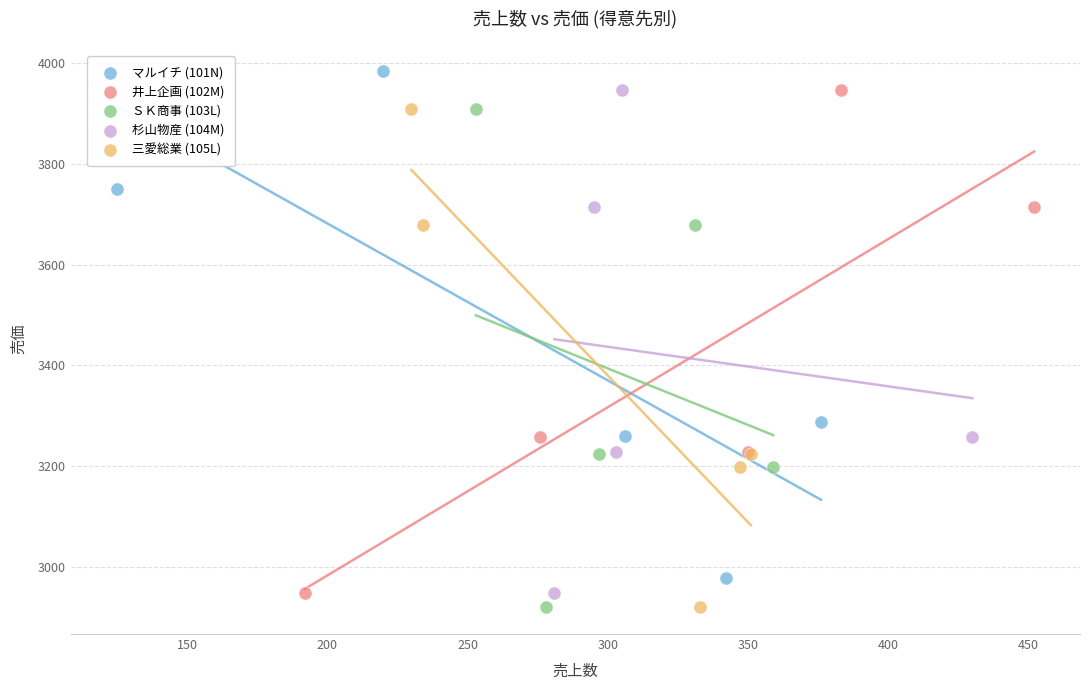

Which series has the largest Y range (max minus min)?

マルイチ (101N)